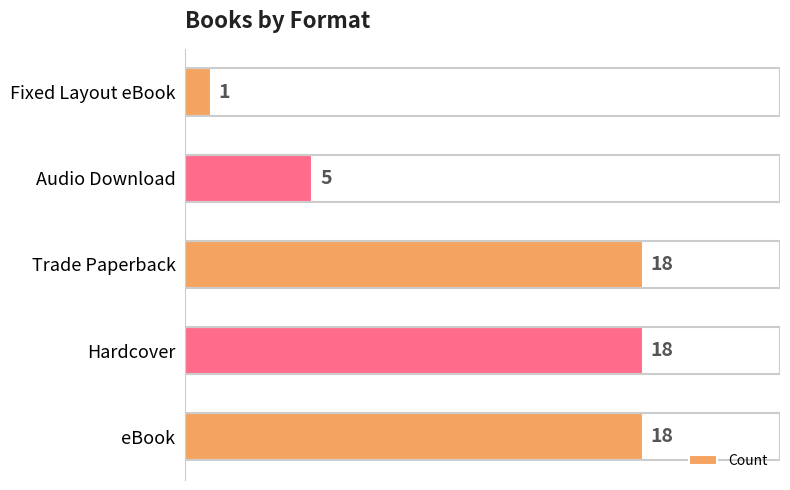

What is the change in value from eBook to Audio Download?

-13